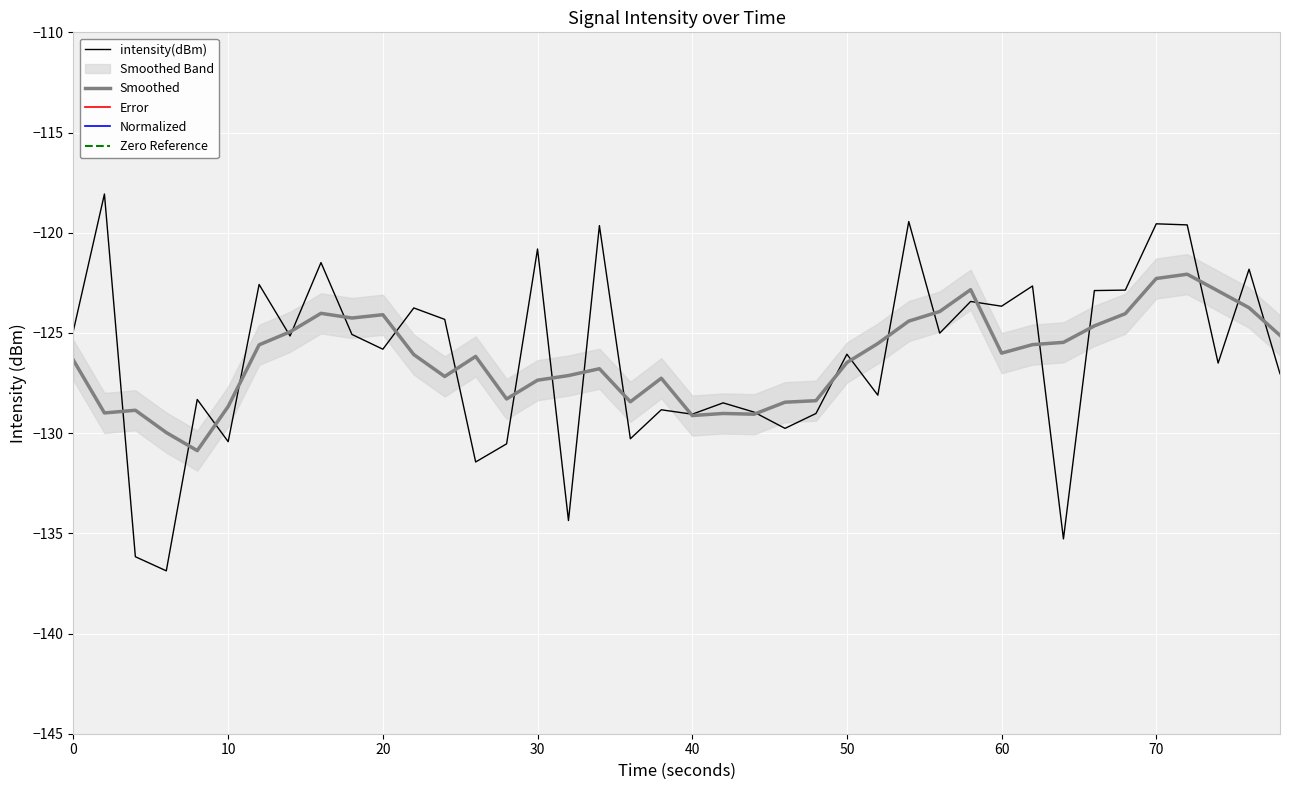

The value of Smoothed at 70 is -122.3. True or false?

True